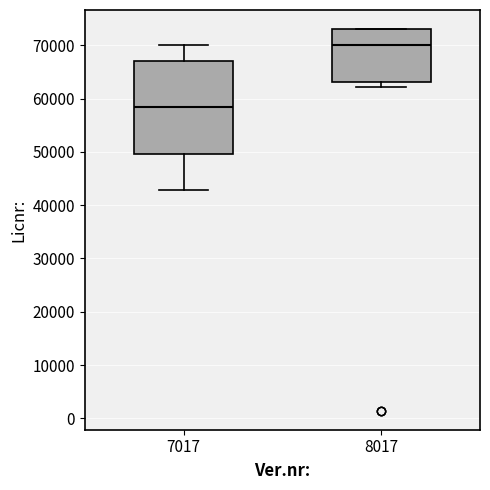

Which box is the tallest, from its lower edge to its upper edge?

7017